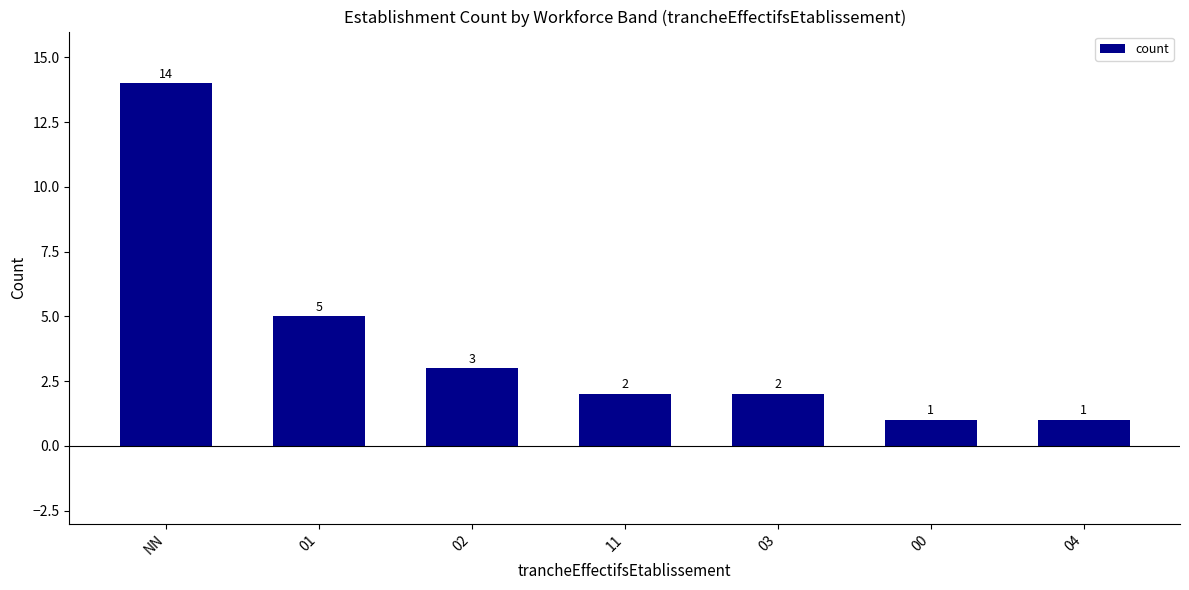

Which has a higher value, 04 or 01?

01